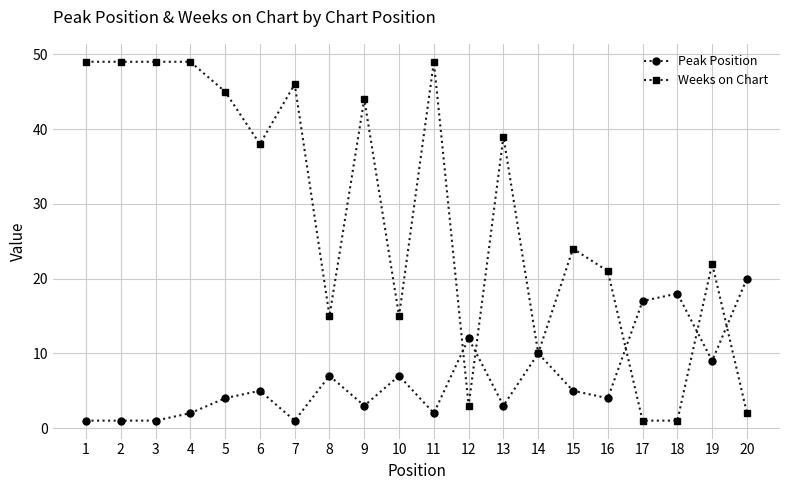

What is the sum of the Weeks on Chart values at 14 and 19?

32